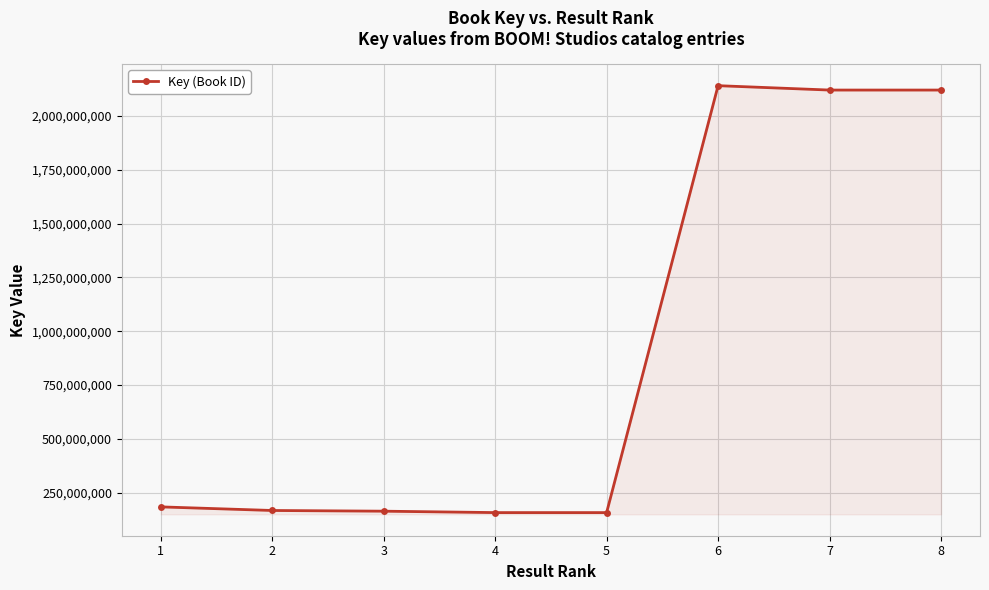

What is the value of the 1st point from the left?

183977958